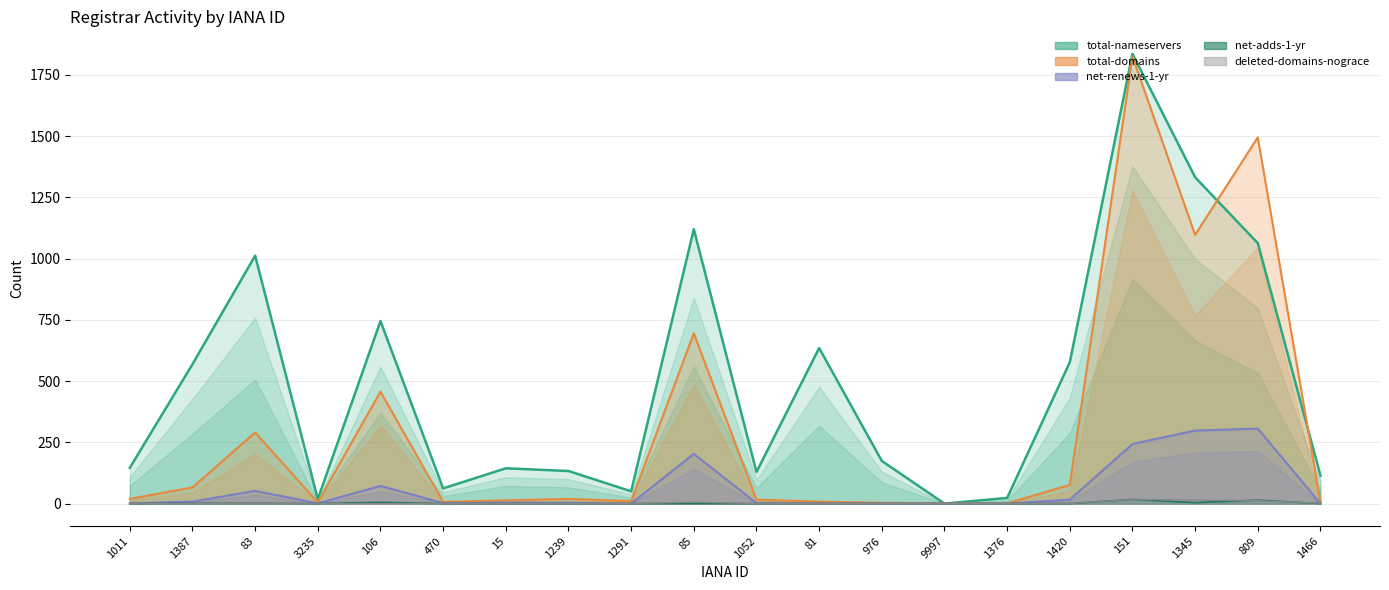

Between 106 and 1420, which series saw the biggest shift?

total-domains (line)